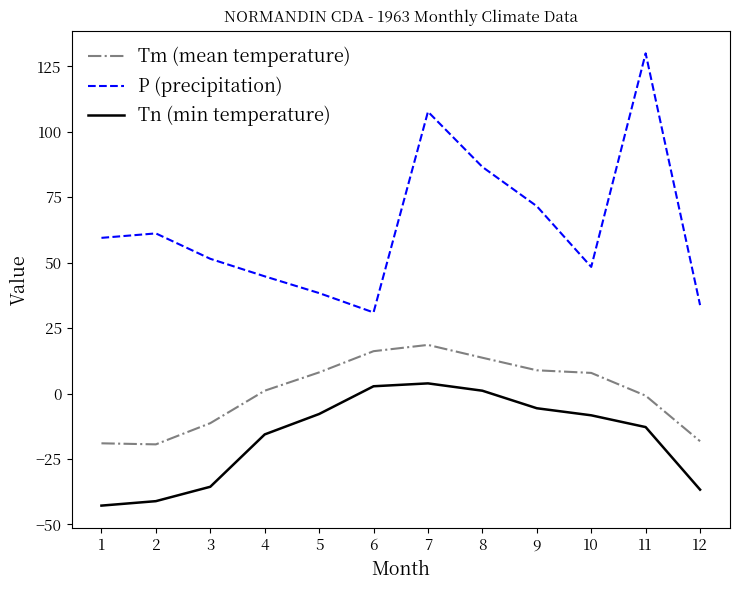

Does the chart have visible grid lines?

No